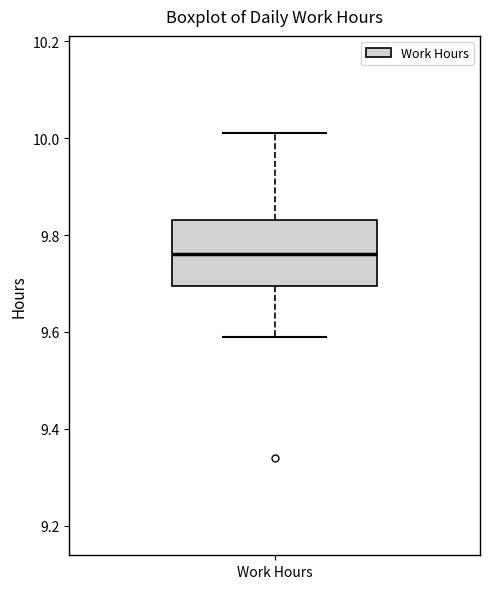

Where is the lower edge of the box for Work Hours on the y-axis? The values are not printed on the chart, so give them approximately, as read against the axis.

9.70